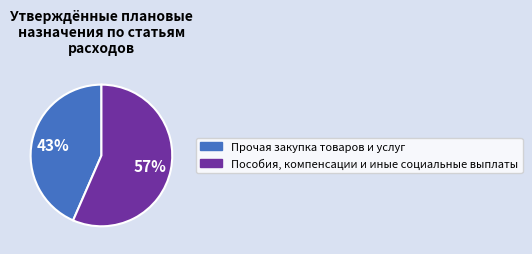

To the nearest percent, what is the combined percentage of Пособия, компенсации и иные социальные выплаты and Прочая закупка товаров и услуг?

100%